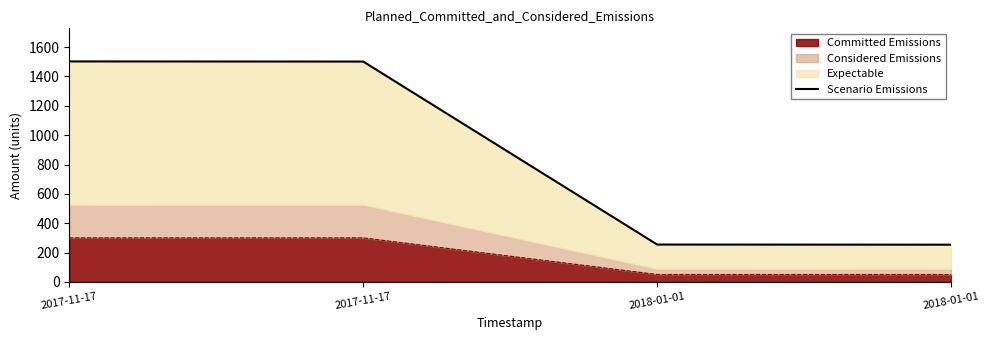

What is the difference between the values at 2017-11-17 and 2018-01-01?

1248